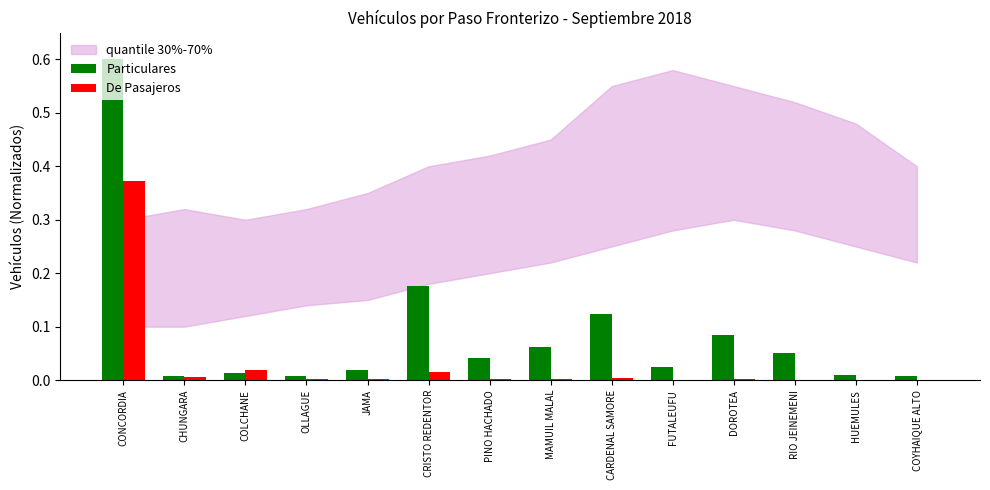

True or false: De Pasajeros has a value of 0.0 at CRISTO REDENTOR.

True